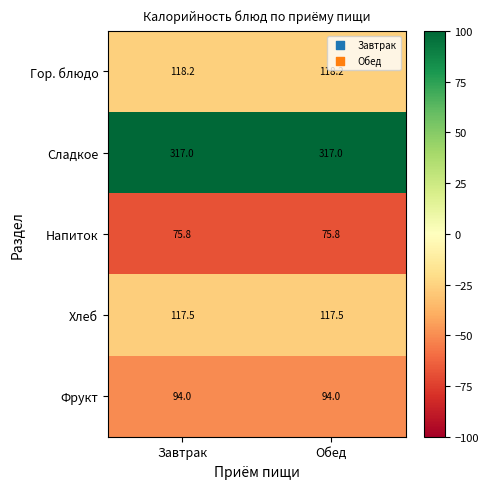

Reading right to left, transcribe all the data shown in this chart.

Гор. блюдо: Обед=118.2	Завтрак=118.2
Сладкое: Обед=317.0	Завтрак=317.0
Напиток: Обед=75.8	Завтрак=75.8
Хлеб: Обед=117.5	Завтрак=117.5
Фрукт: Обед=94.0	Завтрак=94.0